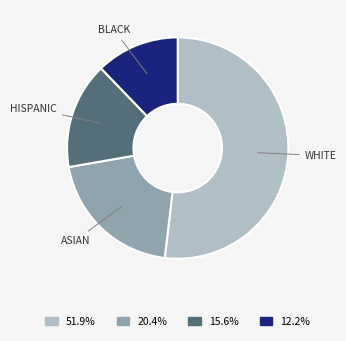

Is there any slice that represents more than half of the pie?

Yes